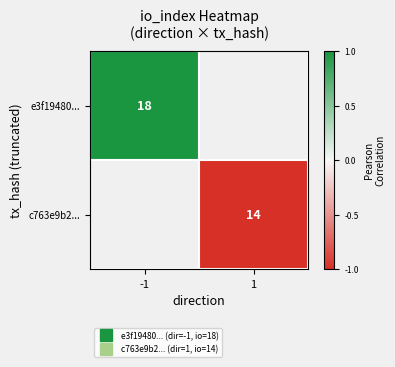

What is the minimum value shown in the chart?

-1.0